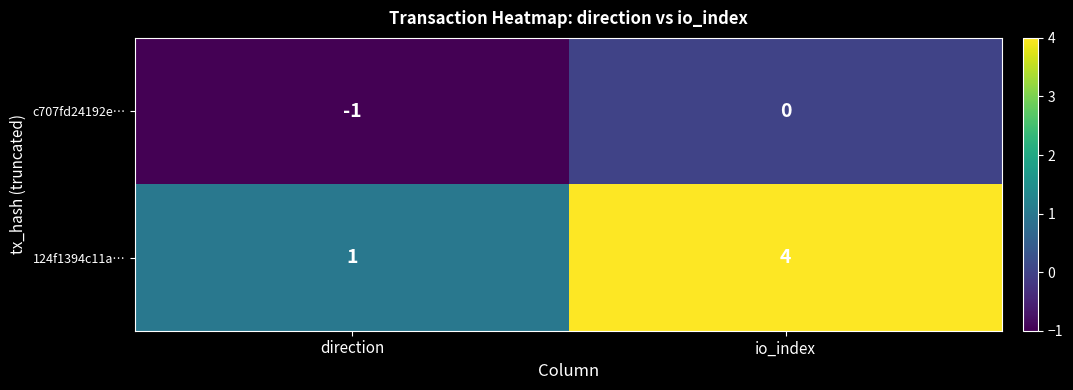

The value of 124f1394c11a… at direction is 2. True or false?

False